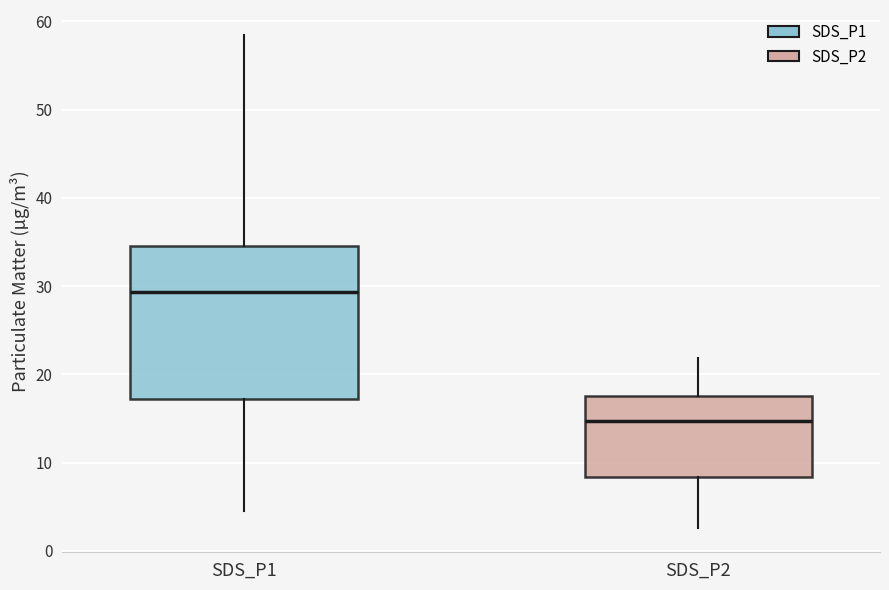

Reading left to right, read every box against the y-axis: the position of its median line, the range the box covers, and the ends of its whiskers. The values are not printed on the chart, so give them approximately, as read against the axis.

SDS_P1: median 29, box 17 to 35, whiskers 4 to 59
SDS_P2: median 15, box 8 to 18, whiskers 3 to 22